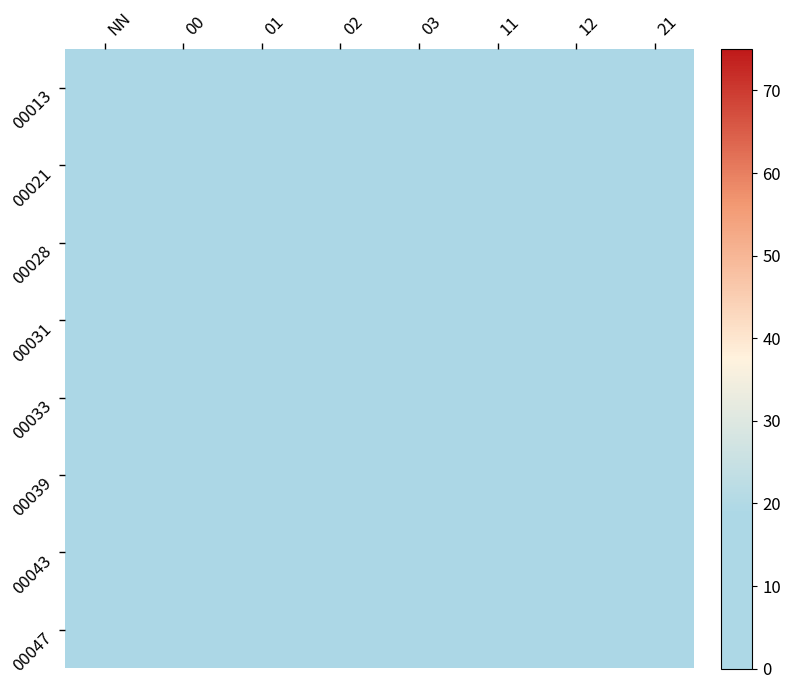

Reading left to right, what are all the values shown in this chart?

00013: NN=0	00=0	01=0	02=0	03=5	11=0	12=0	21=0
00021: NN=0	00=3	01=0	02=0	03=0	11=0	12=0	21=0
00028: NN=4	00=0	01=0	02=0	03=0	11=0	12=0	21=0
00031: NN=6	00=0	01=0	02=0	03=0	11=0	12=0	21=0
00033: NN=3	00=0	01=0	02=0	03=0	11=0	12=0	21=0
00039: NN=4	00=0	01=0	02=0	03=0	11=0	12=0	21=0
00043: NN=2	00=0	01=0	02=0	03=0	11=0	12=0	21=0
00047: NN=1	00=0	01=0	02=0	03=0	11=0	12=0	21=0